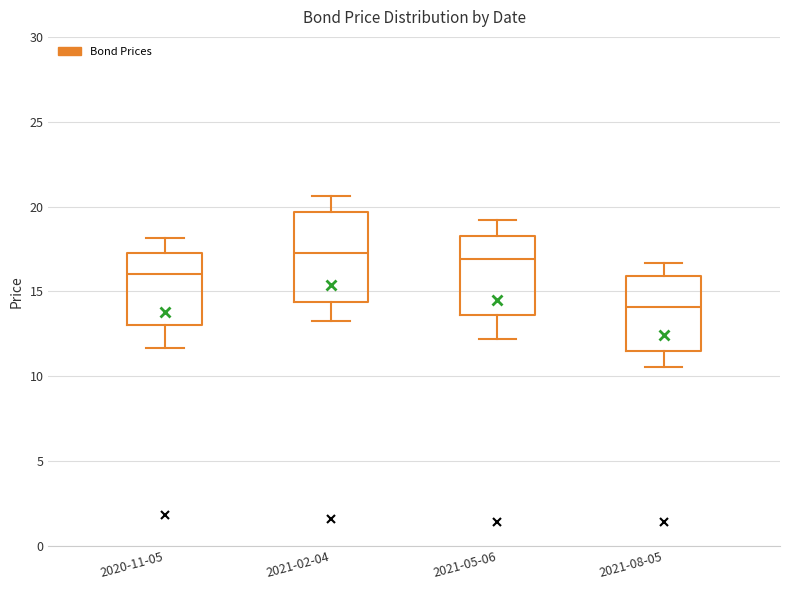

Where does the upper whisker of the box for 2020-11-05 end on the y-axis? The values are not printed on the chart, so give them approximately, as read against the axis.

18.0